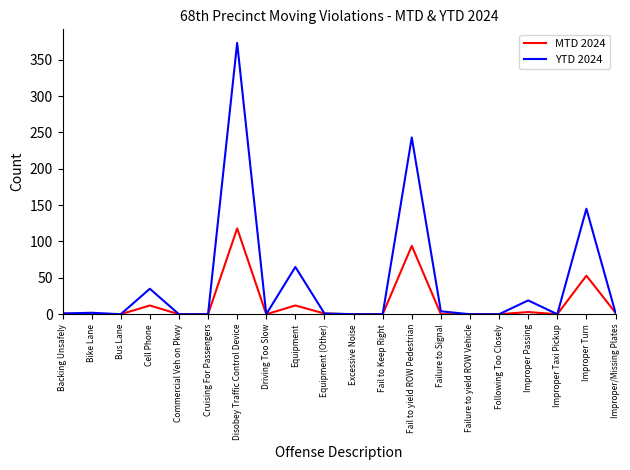

At which category does the chart reach its peak across all series?

Disobey Traffic Control Device